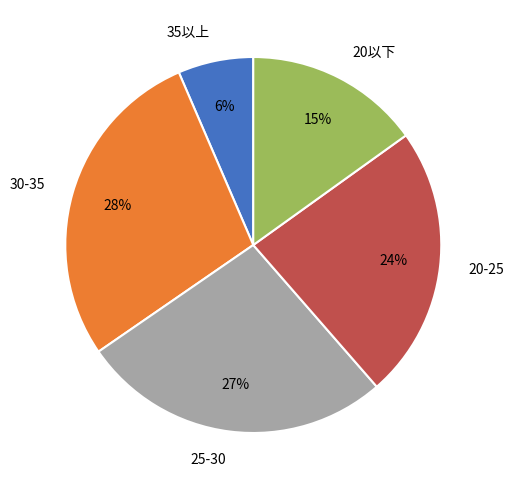

Is it true that 20-25 is 31% of the pie?

False